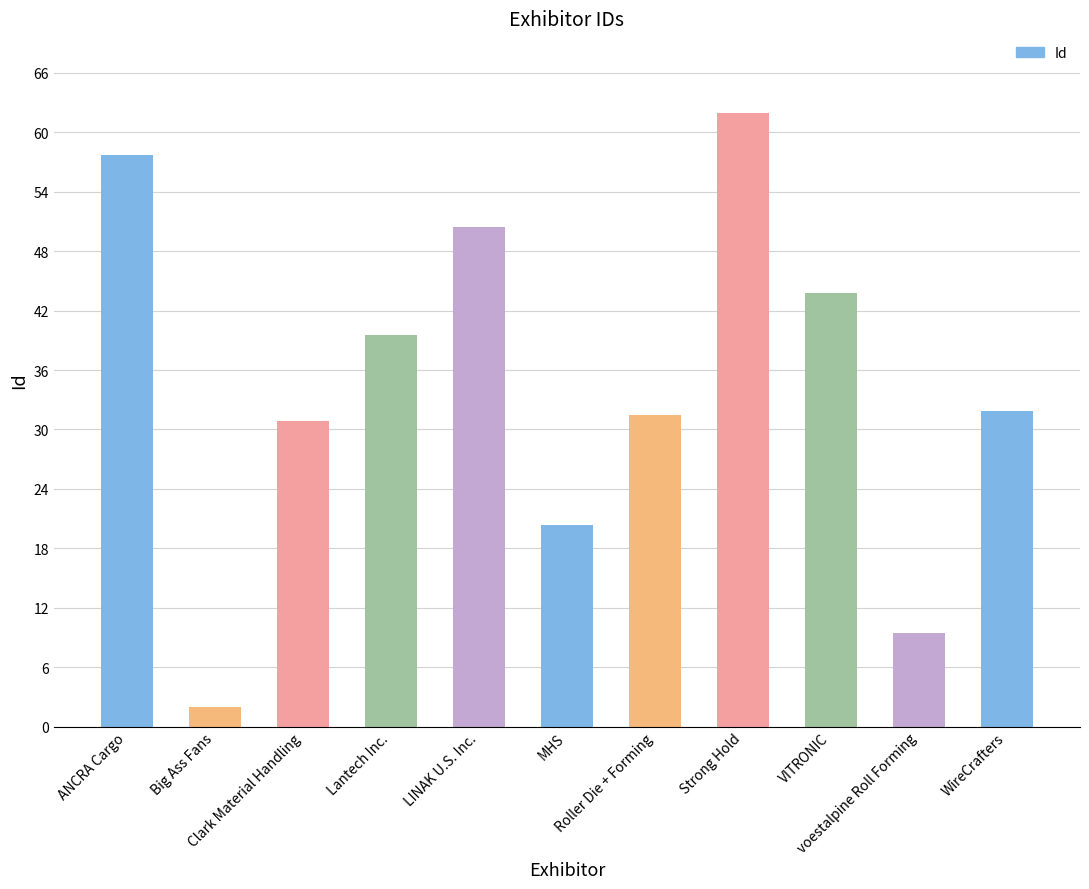

What is the difference between the second highest and second lowest values?

48.2